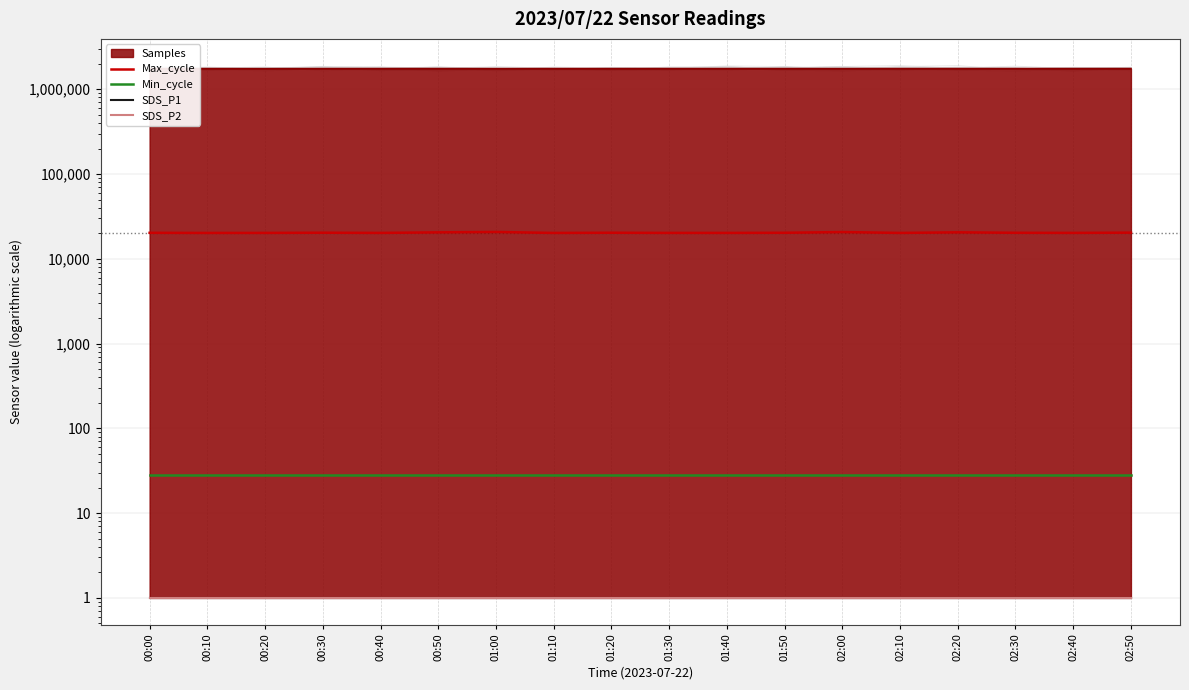

What is the sum of the SDS_P2 values at 00:00 and 02:50?

2